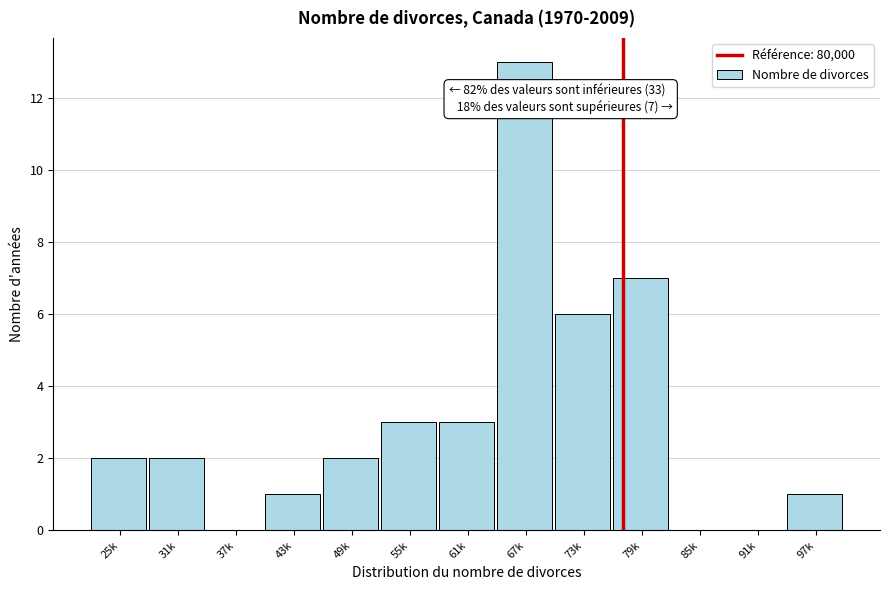

Reading left to right, transcribe all the data shown in this chart.

25k=2	31k=2	37k=0	43k=1	49k=2	55k=3	61k=3	67k=13	73k=6	79k=7	85k=0	91k=0	97k=1